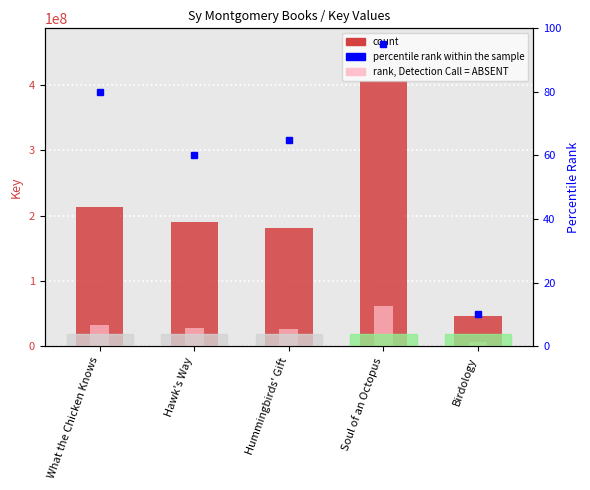

How many bars are there in total?

15